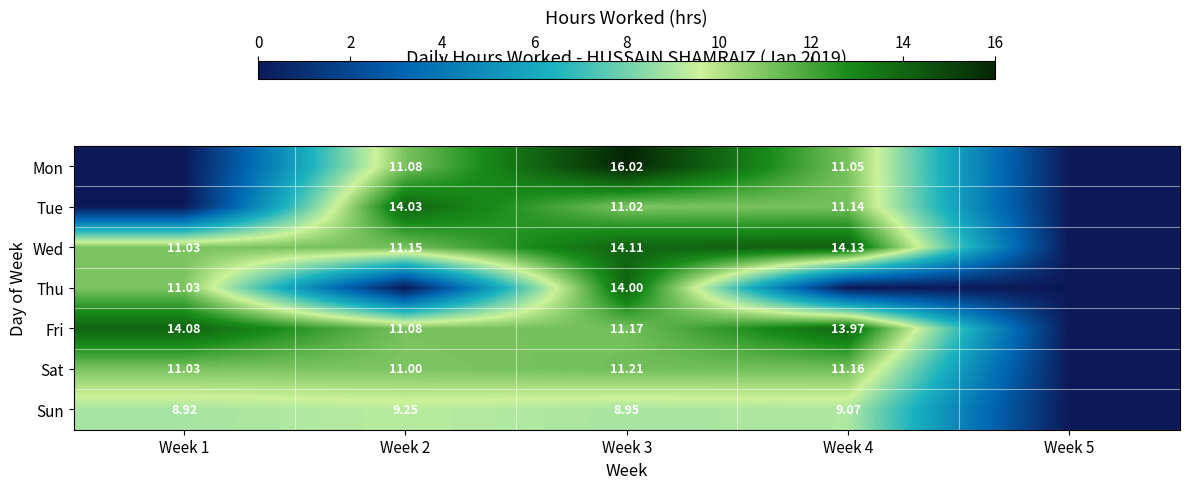

Is the value of Wed at Week 2 greater than the value of Sat at Week 4?

No